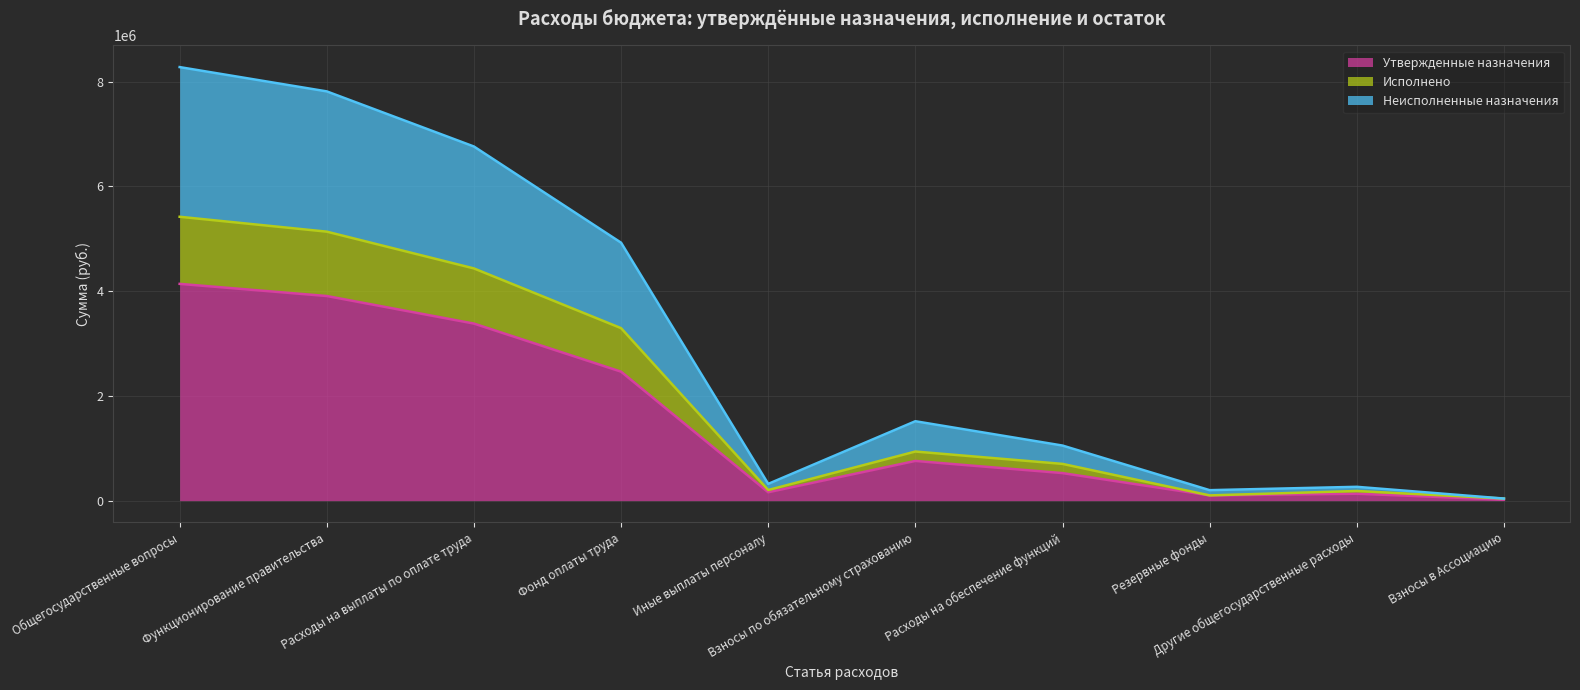

Where does the Утвержденные назначения series first go above 758000?

Общегосударственные вопросы